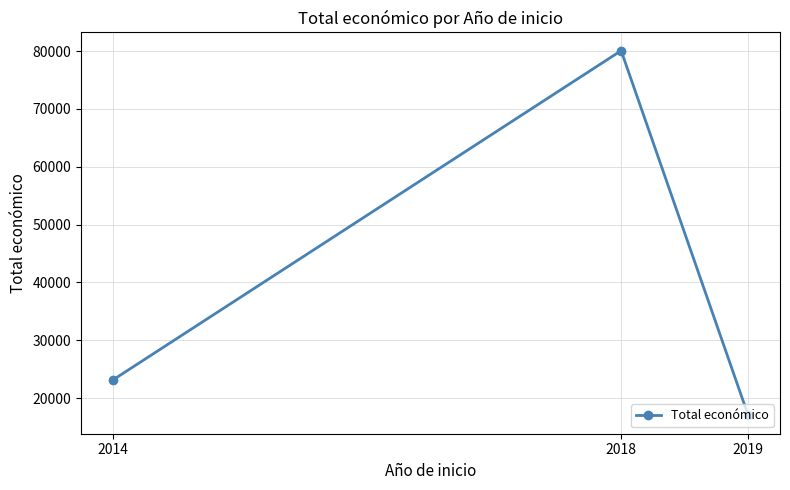

How many series are shown in this chart?

1